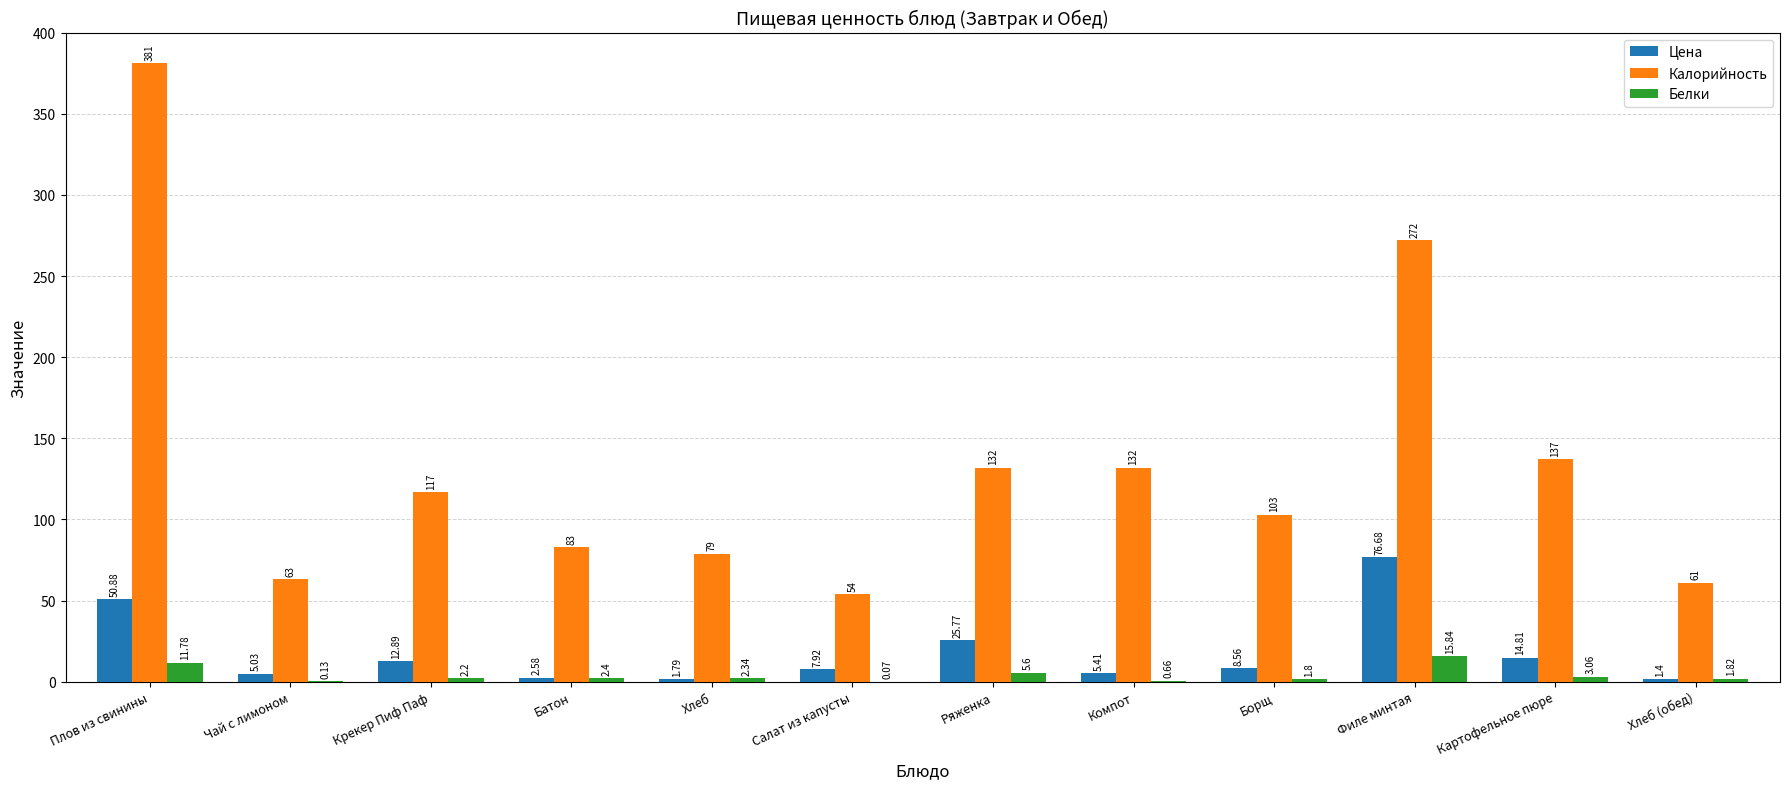

Which label corresponds to the largest value in the chart?

Плов из свинины